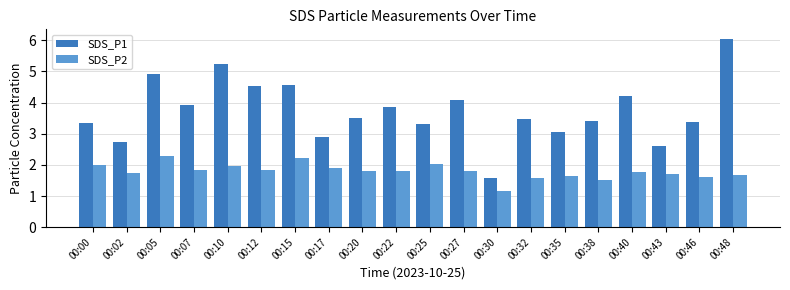

At which label does SDS_P1 reach its minimum?

00:30